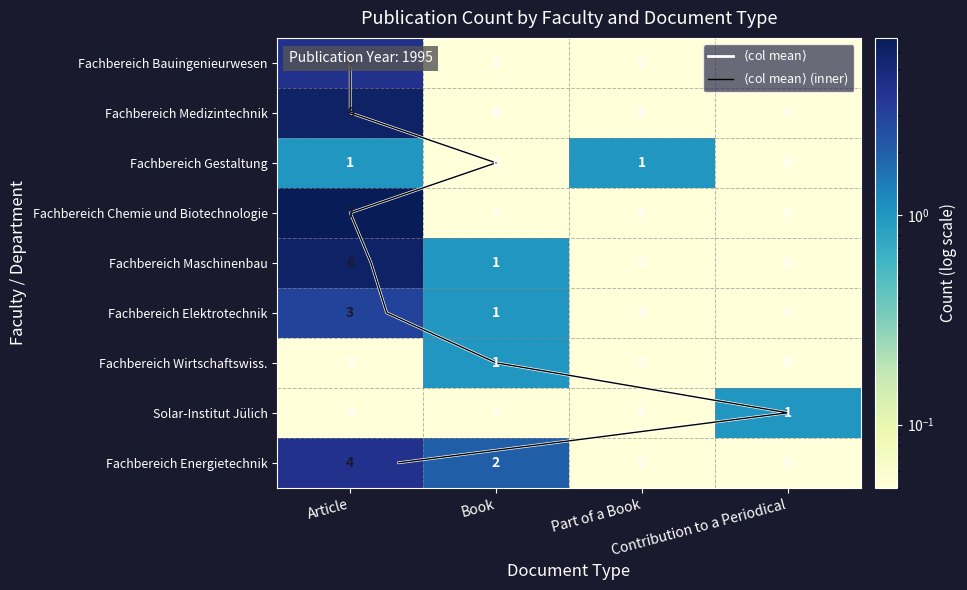

Is it true that Fachbereich Maschinenbau und Mechatronik equals 1.7 at Article?

False